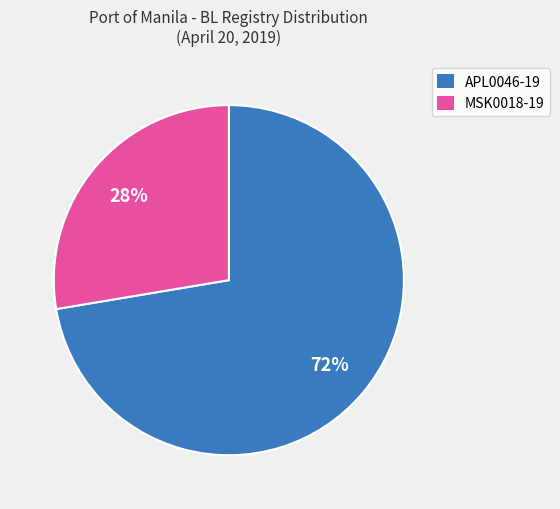

To the nearest percent, what is the average slice percentage?

50%